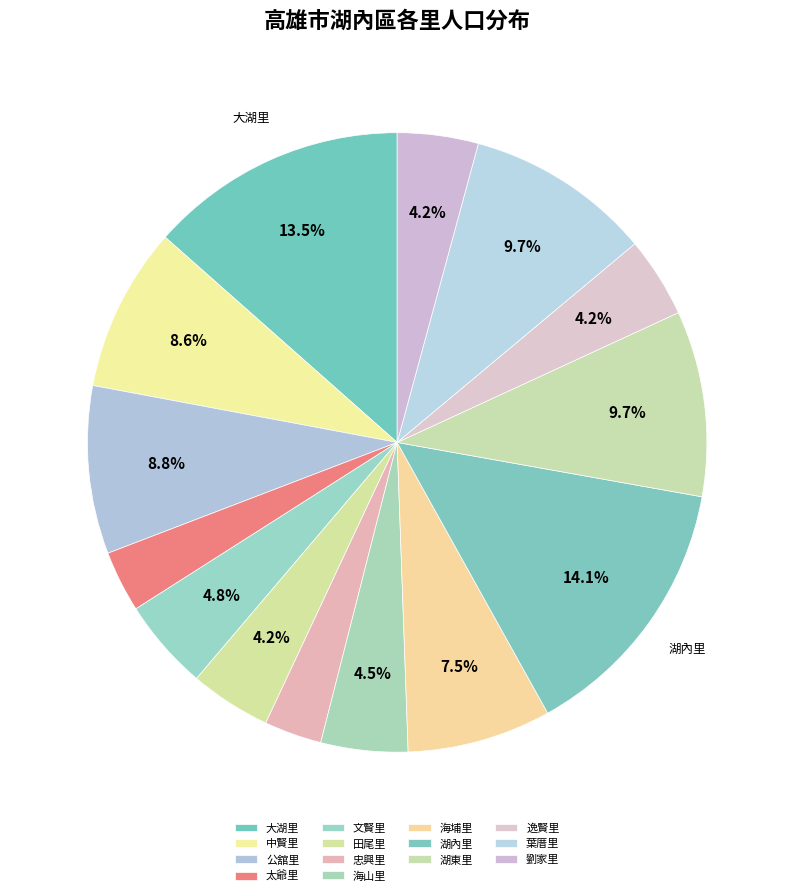

The 葉厝里 slice represents 10% of the pie. True or false?

True